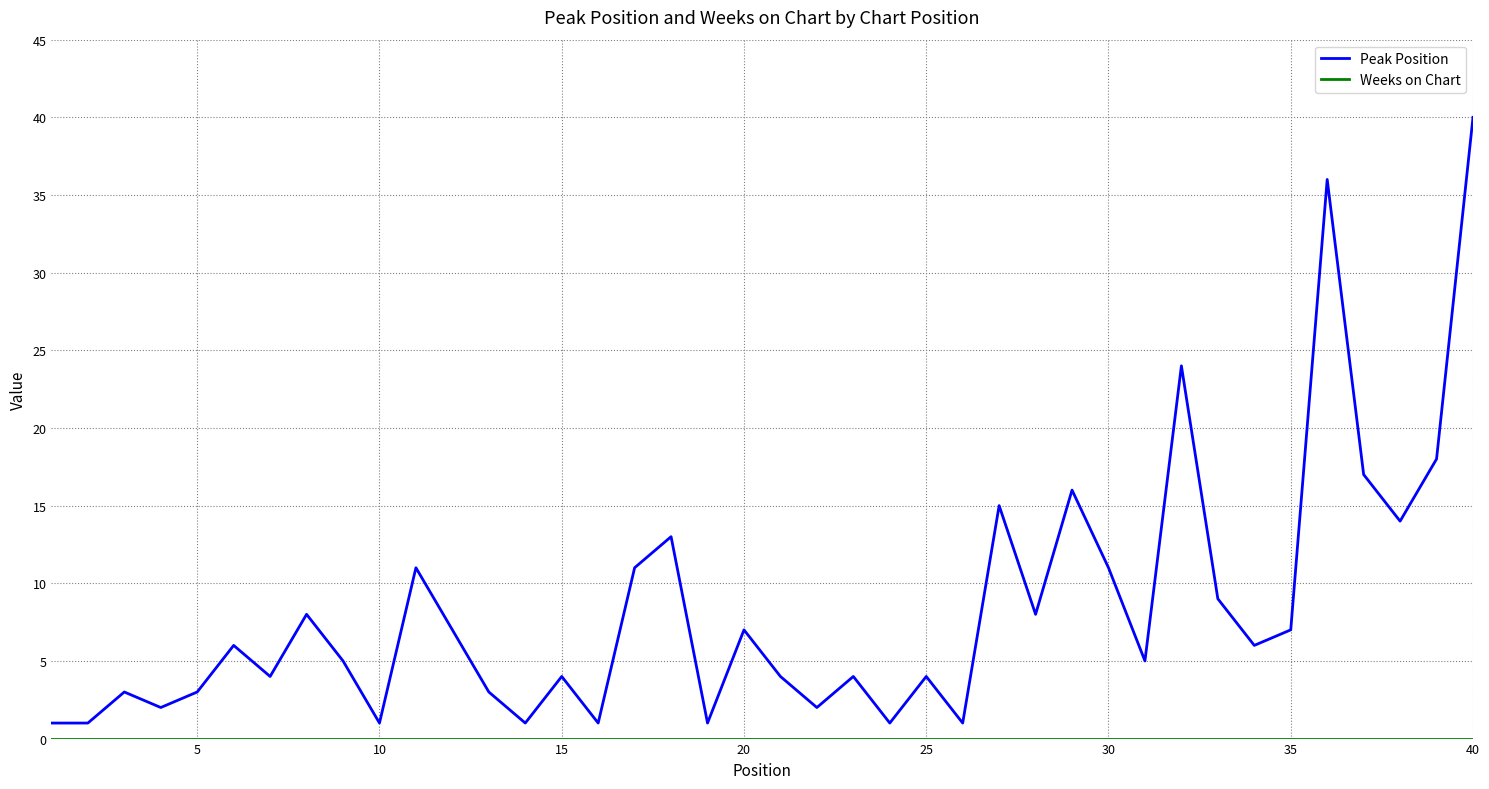

Which series has the largest total across all categories?

Peak Position